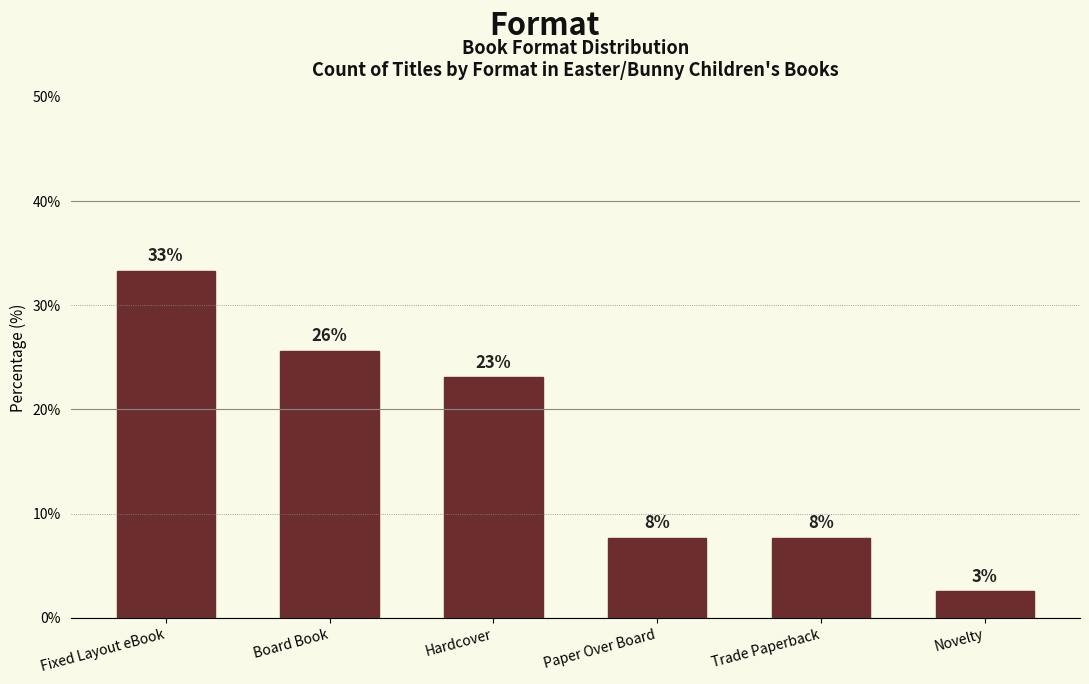

What is the change in value from Hardcover to Trade Paperback?

-15.4